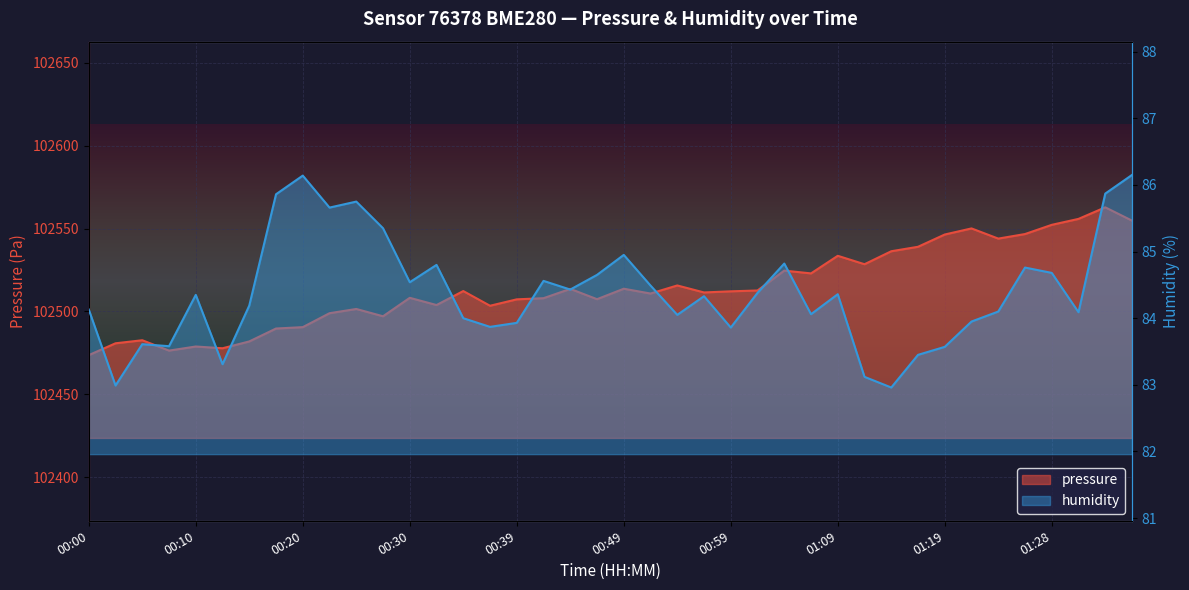

Count the number of categories in the chart.

40